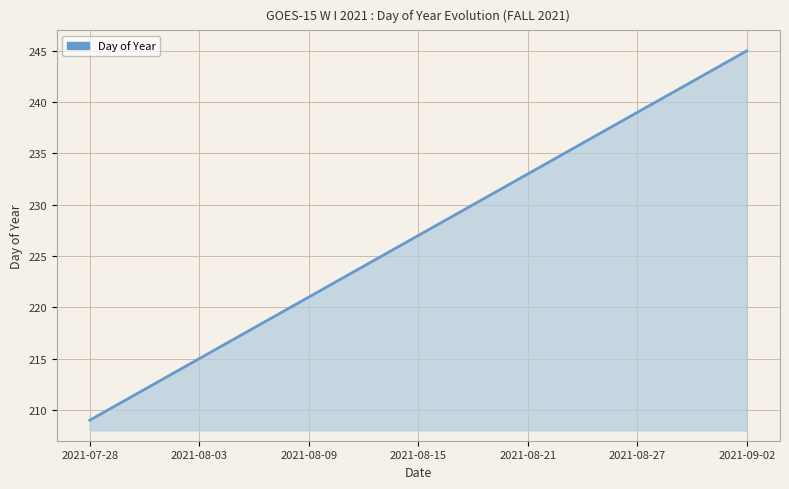

What is the difference between the maximum and minimum values?

36